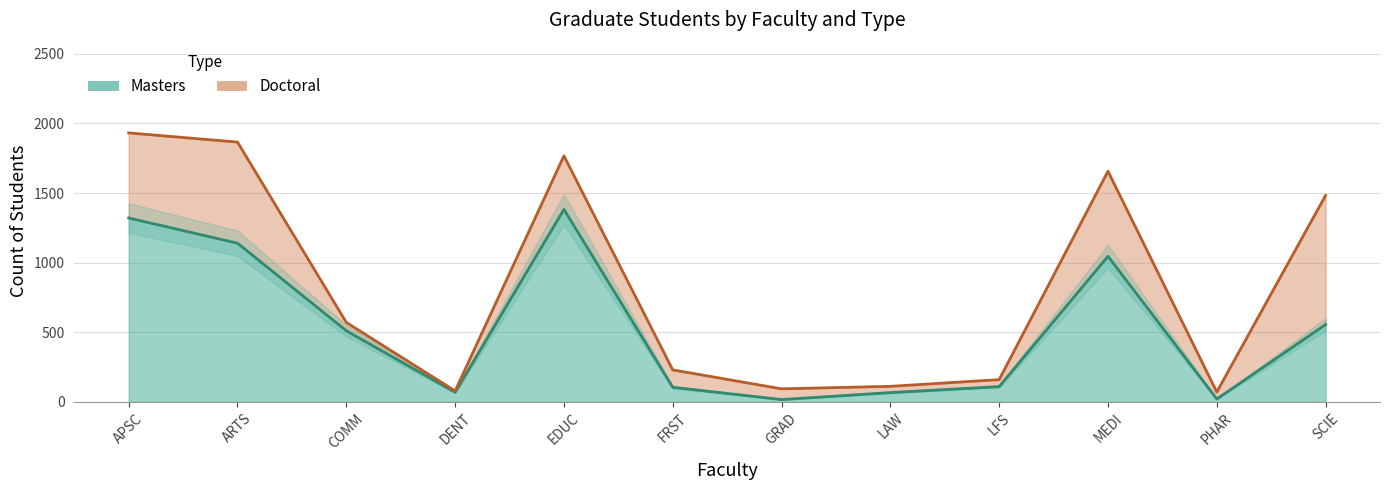

What is the average value?

529